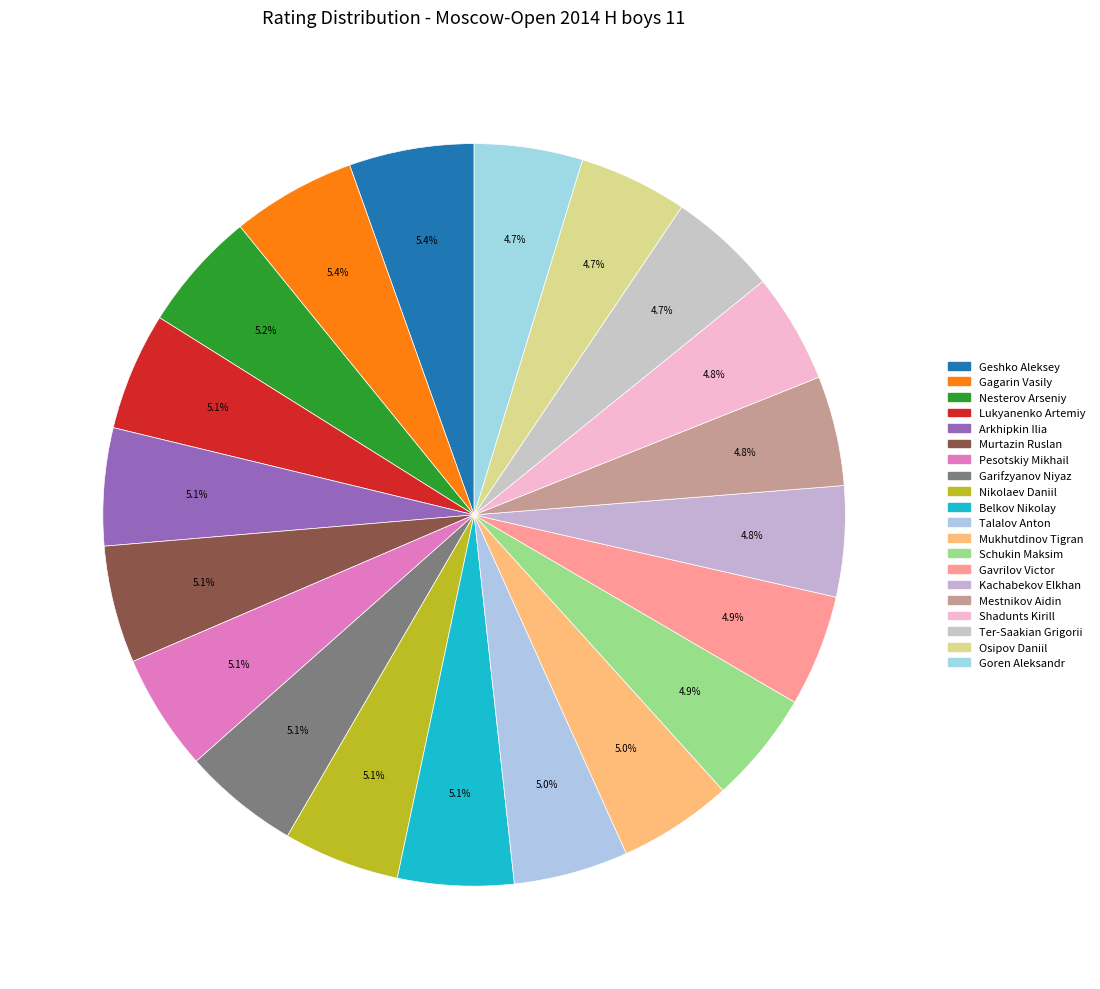

What is the smallest slice in the pie chart?

Goren Aleksandr